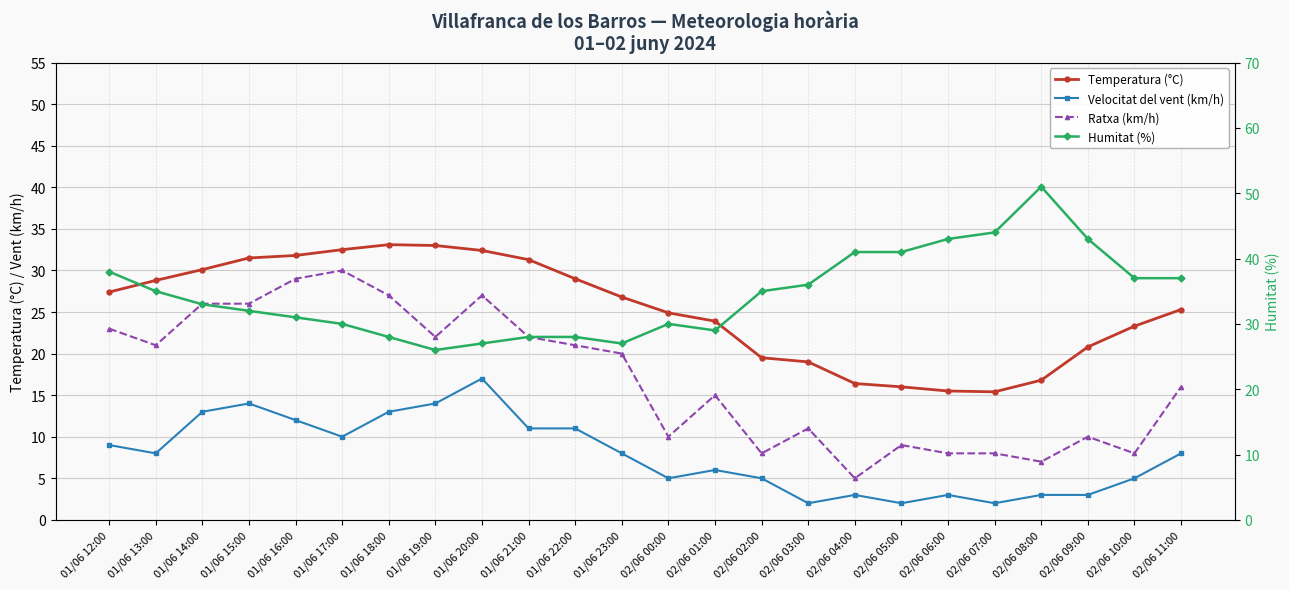

True or false: Velocitat del vent (km/h) and Temperatura (°C) intersect in this chart.

False